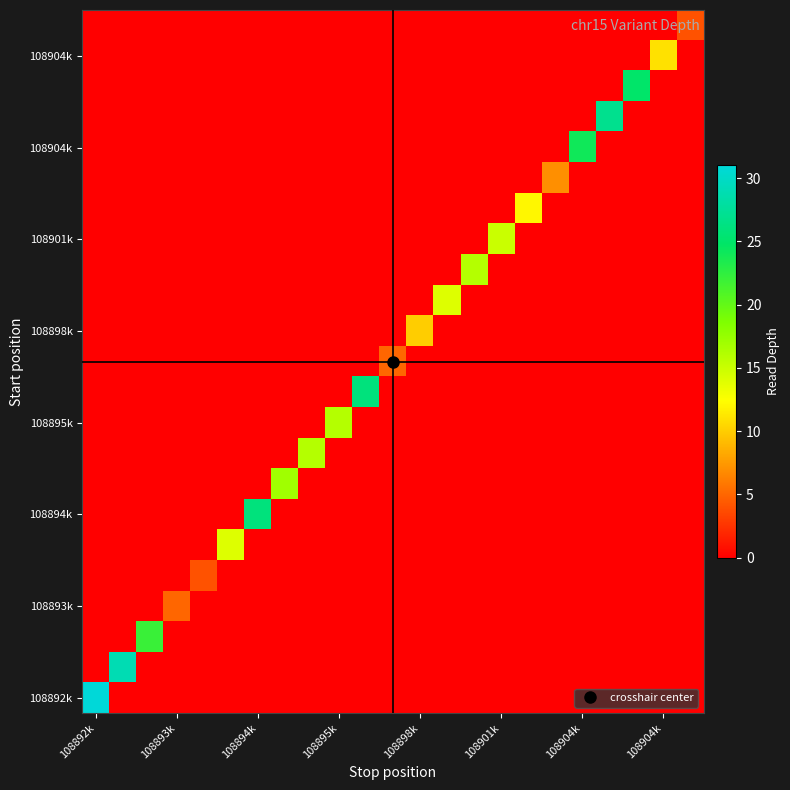

Which category has the lowest value across all series?

108893k